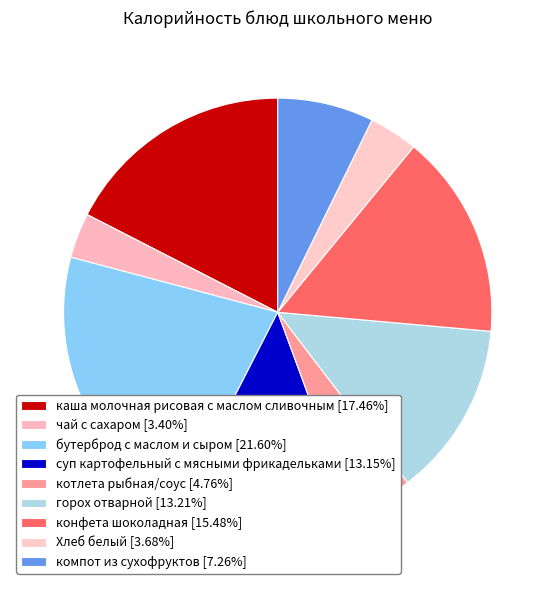

Which category has the biggest portion of the pie?

бутерброд с маслом и сыром